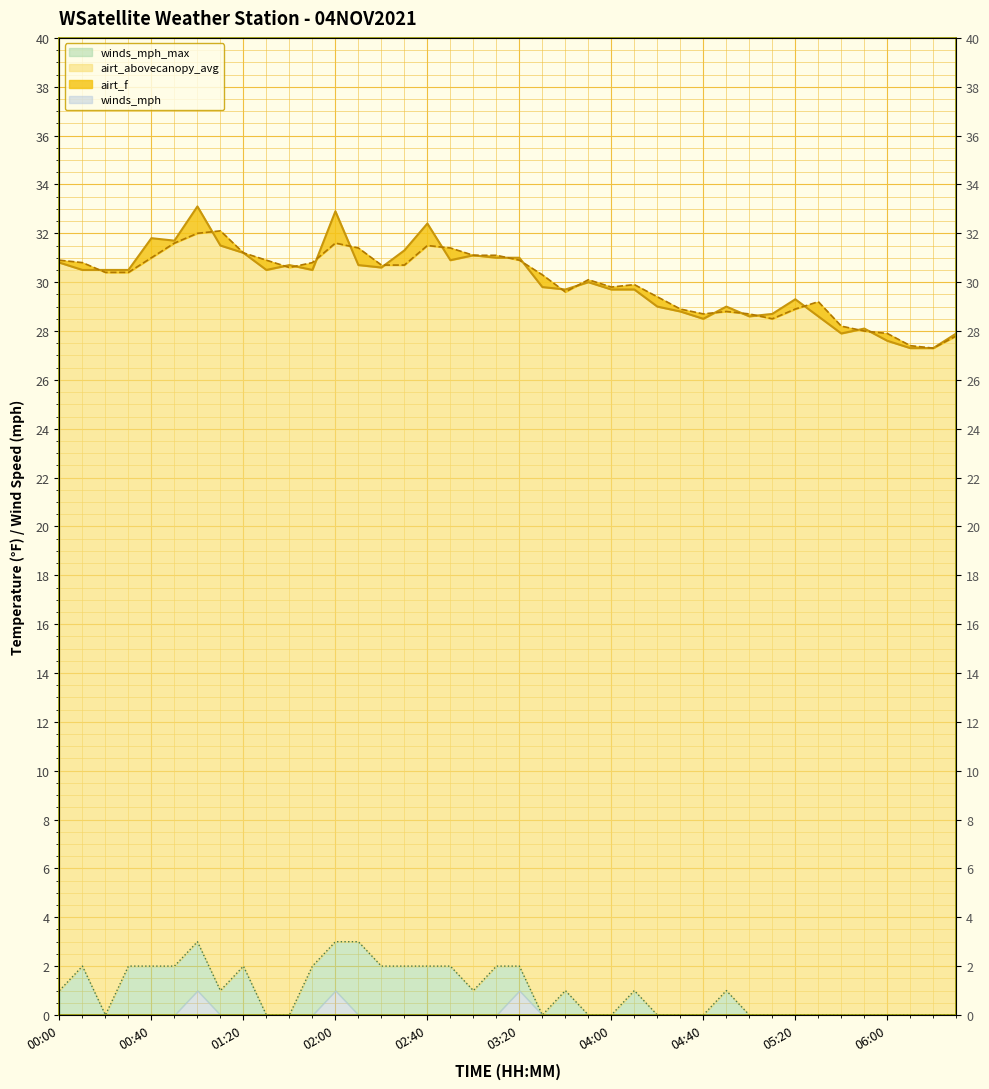

True or false: airt_f and winds_mph_max cross at least once.

False